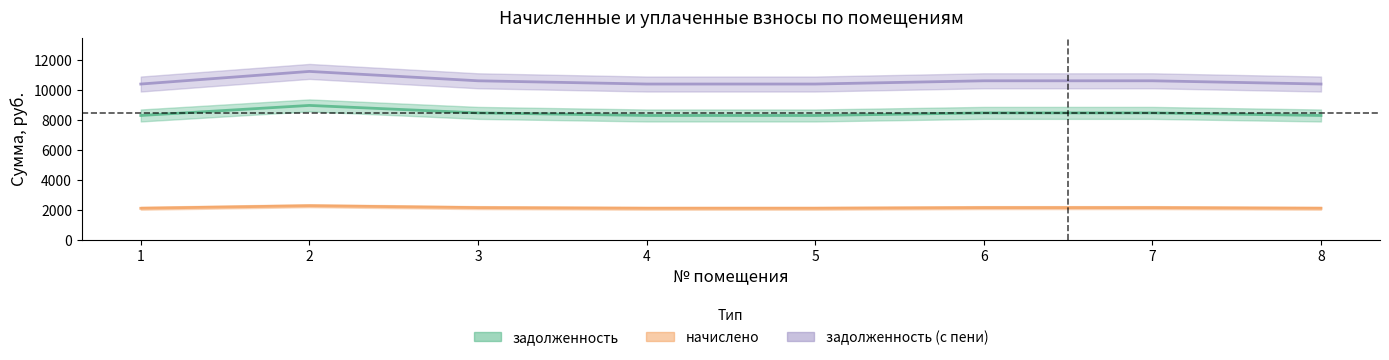

What is the greatest value displayed?

11236.0